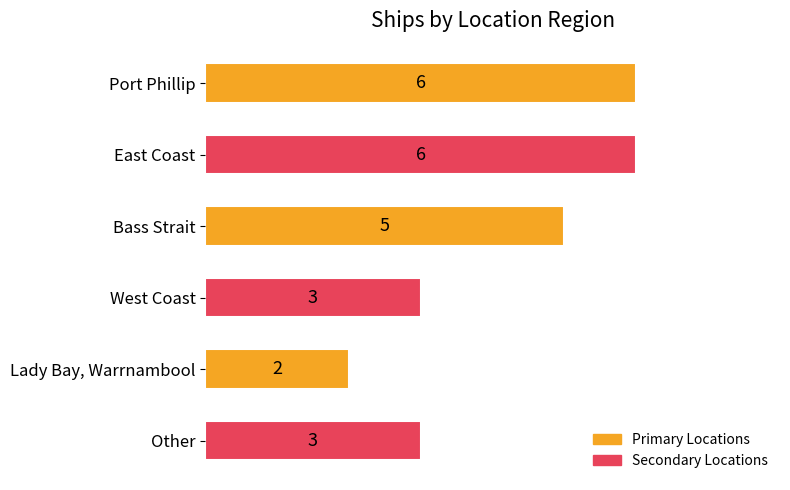

The value at Lady Bay, Warrnambool is 2. True or false?

True